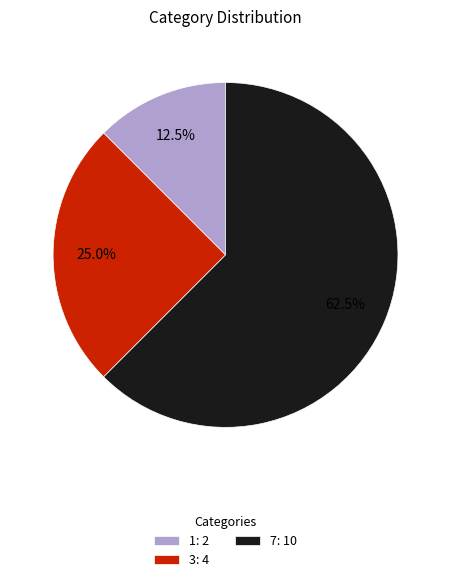

What is the total percentage of 7 and 1?

75.0%